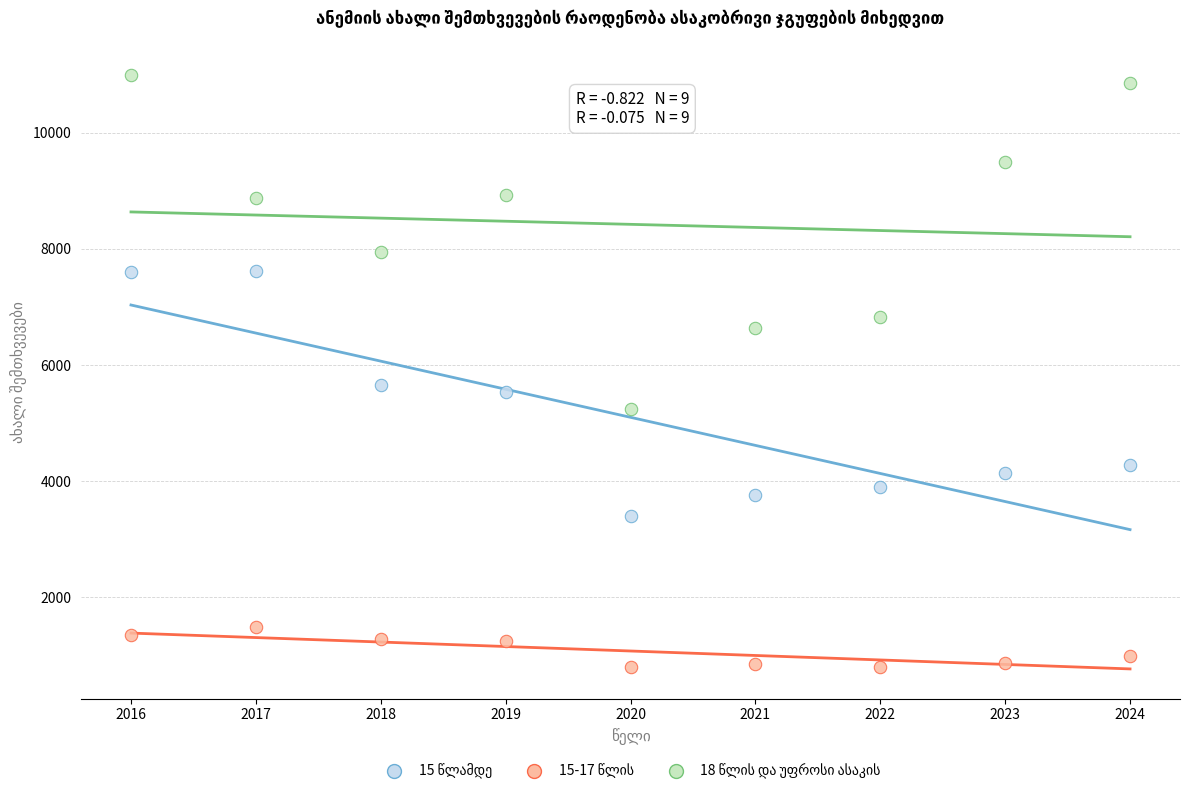

What is the X range (max minus min) for the scatter plot?

8